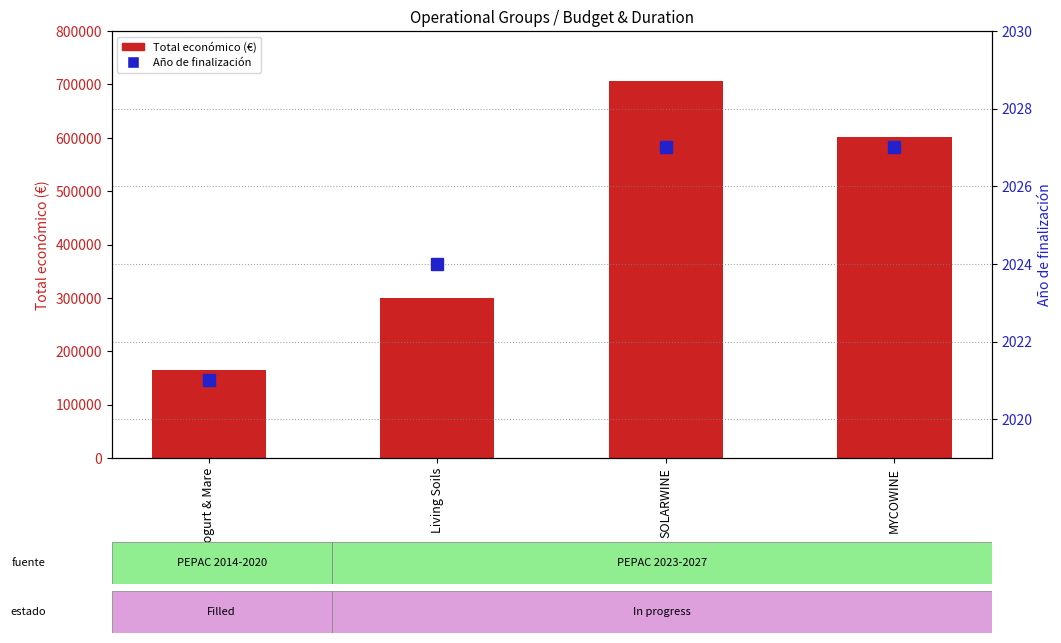

What is the highest value of the Año de finalización series?

2027.0